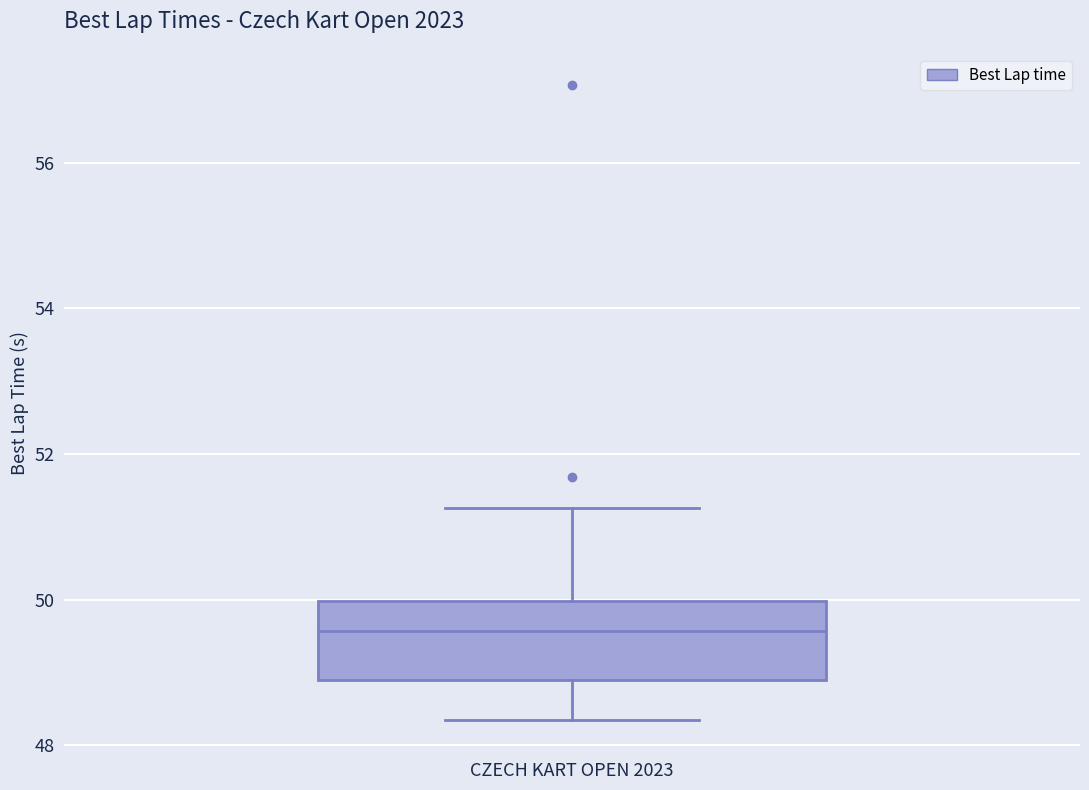

Where does the upper whisker of the box for CZECH KART OPEN 2023 end on the y-axis? The values are not printed on the chart, so give them approximately, as read against the axis.

51.2